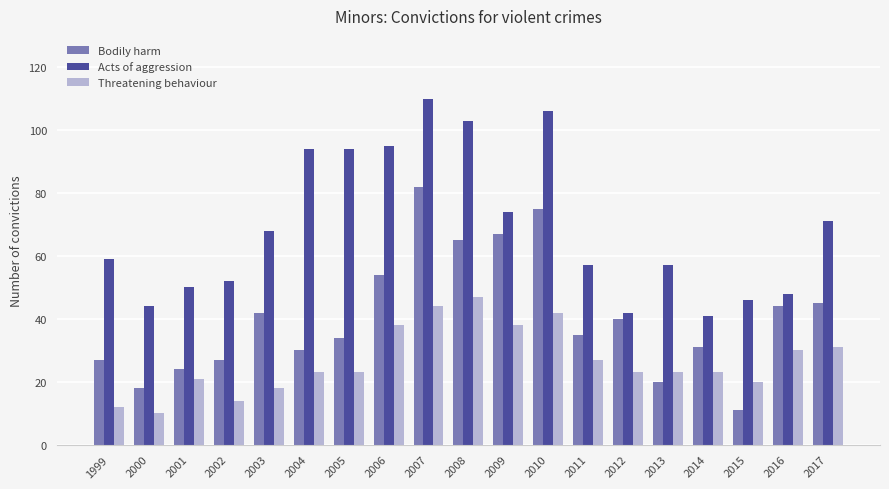

What are all the series names shown in the legend?

Bodily harm, Acts of aggression, Threatening behaviour